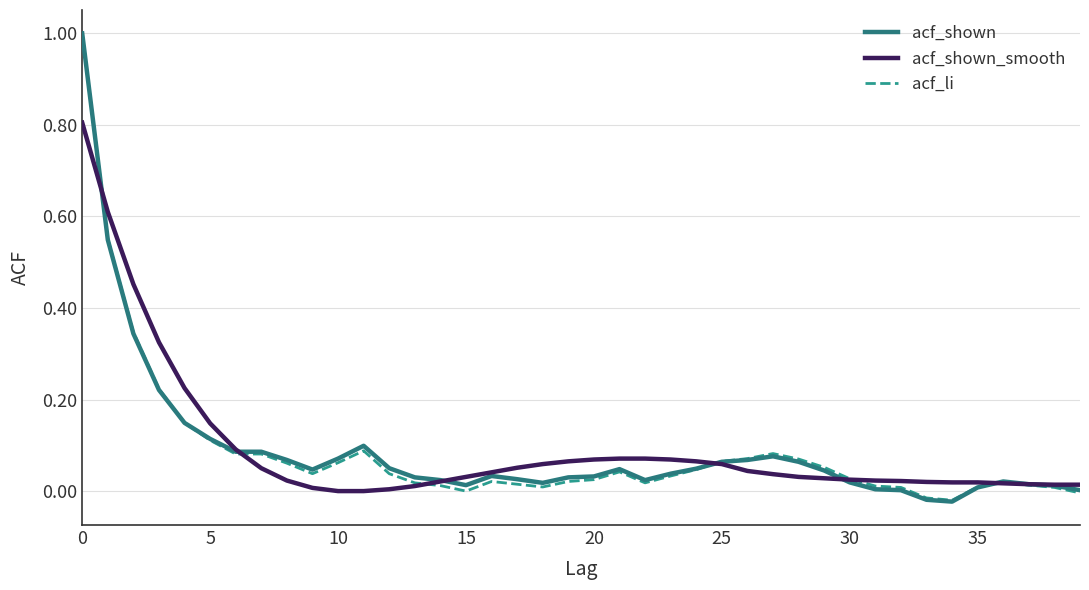

Does the chart have visible grid lines?

Yes